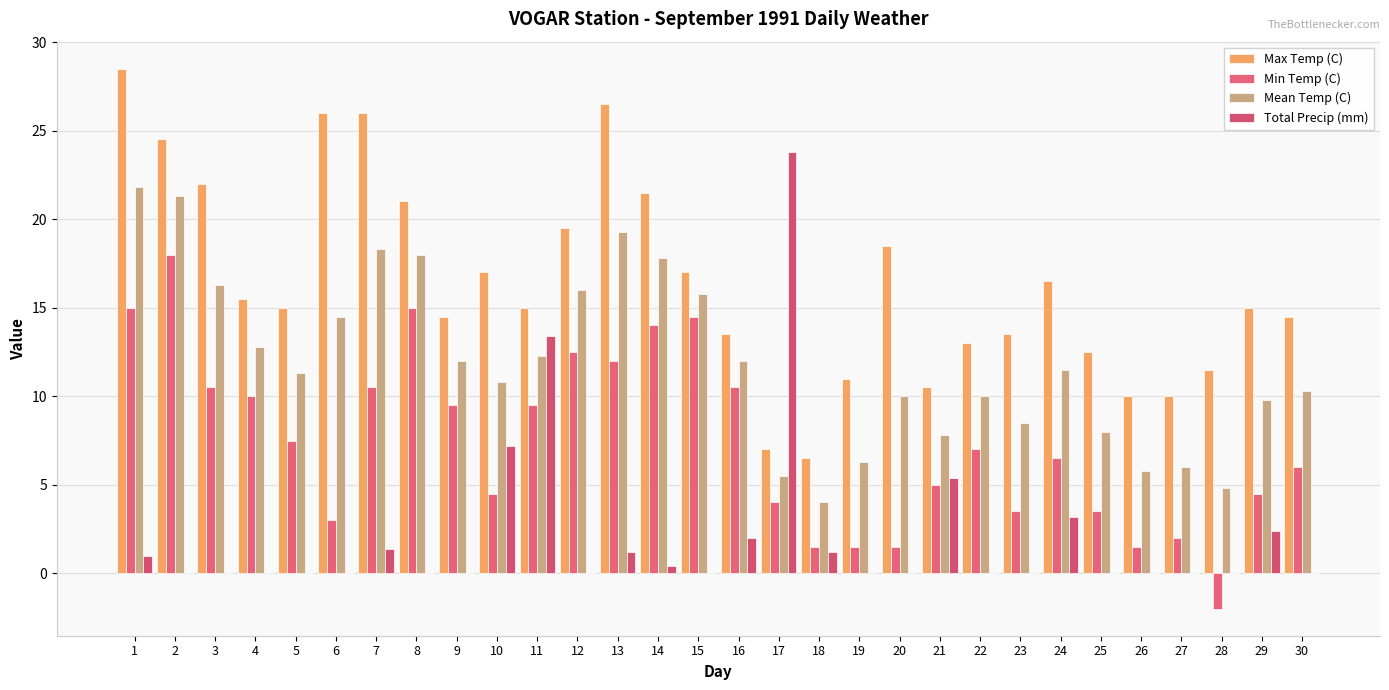

List the series in order of their peak value, lowest first.

Min Temp (C), Mean Temp (C), Total Precip (mm), Max Temp (C)